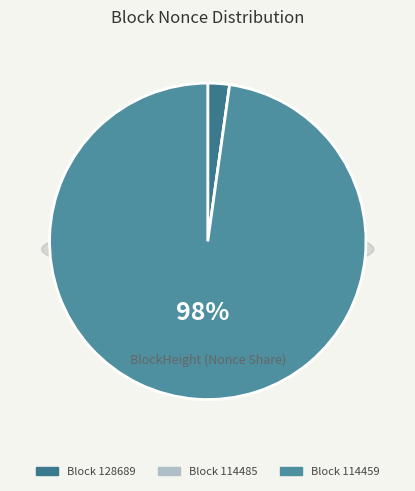

Is the sum of 114459 and 128689 greater than half?

Yes